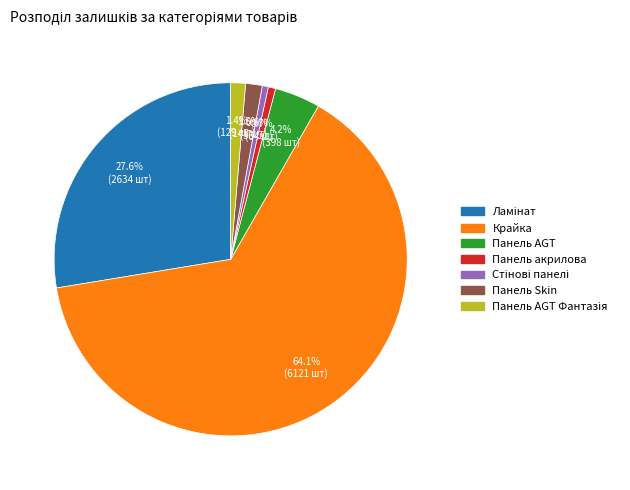

Does any single category account for the majority?

Yes